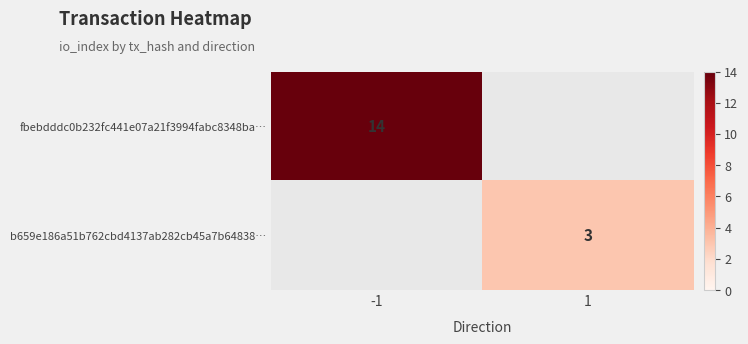

The value of b659e186a51b762cbd4137ab282cb45a7b64838… at 1 is 2. True or false?

False